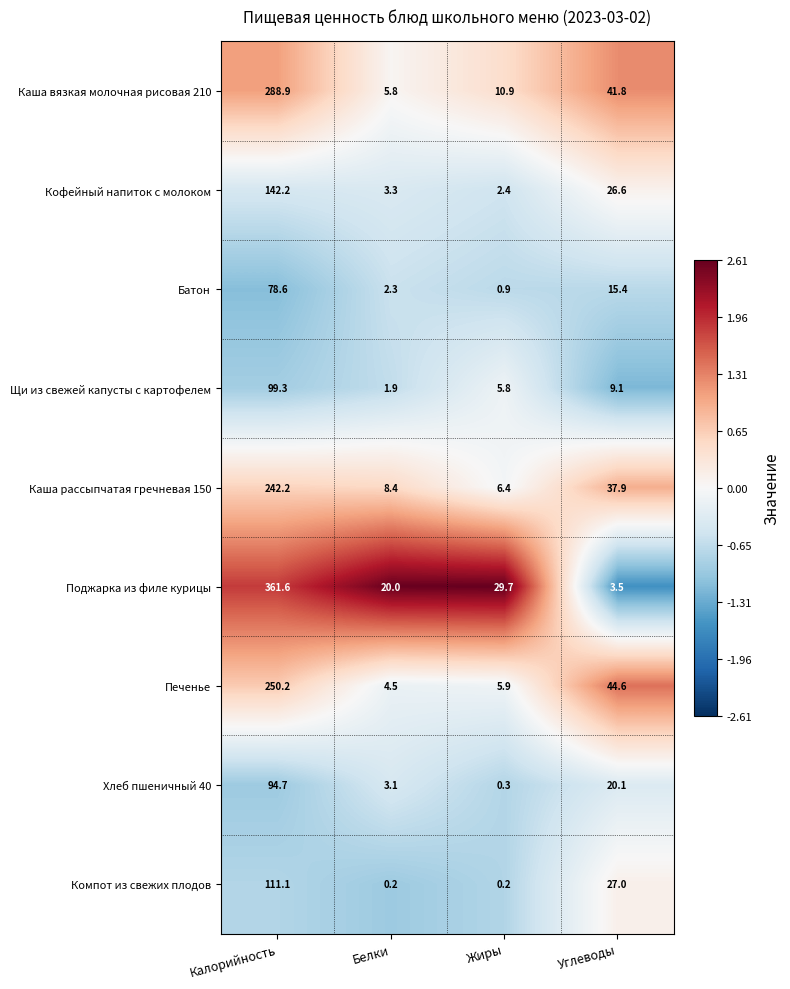

What is the sum of the Печенье values at Белки and Жиры?

10.4